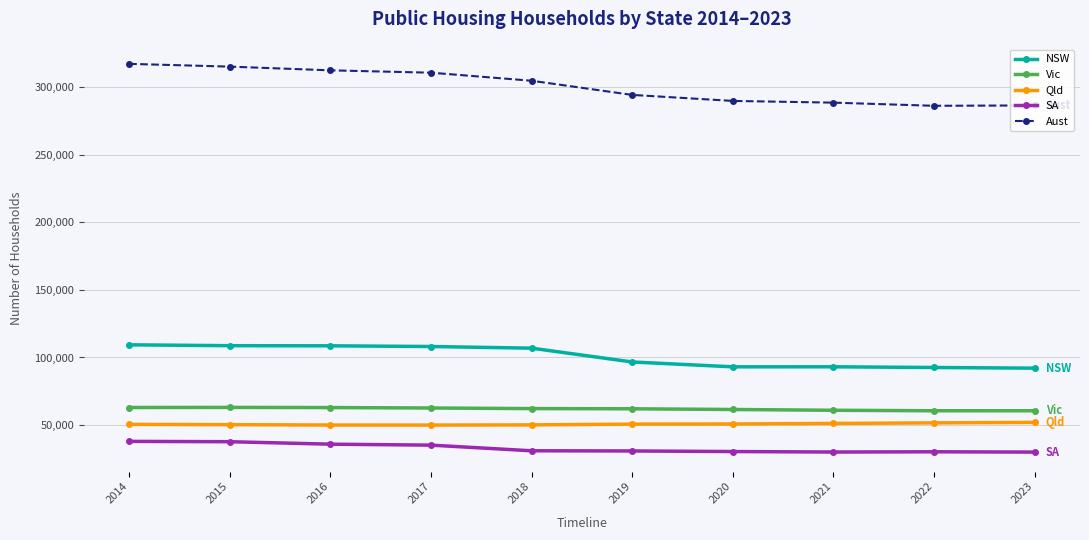

At which label does NSW first exceed 106895?

2014